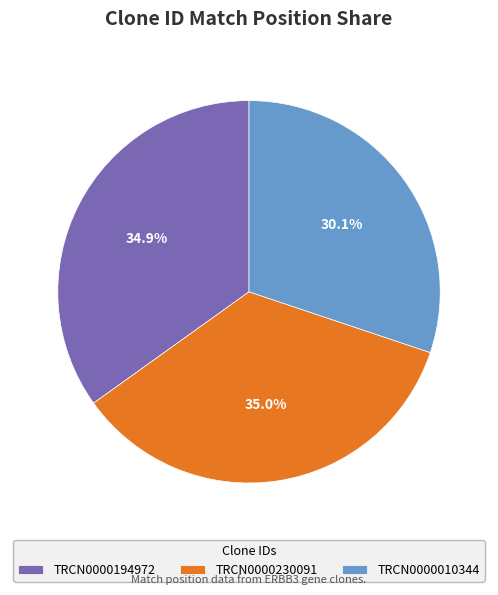

To the nearest percent, what is the difference between the TRCN0000230091 and TRCN0000010344 slice percentages?

5%